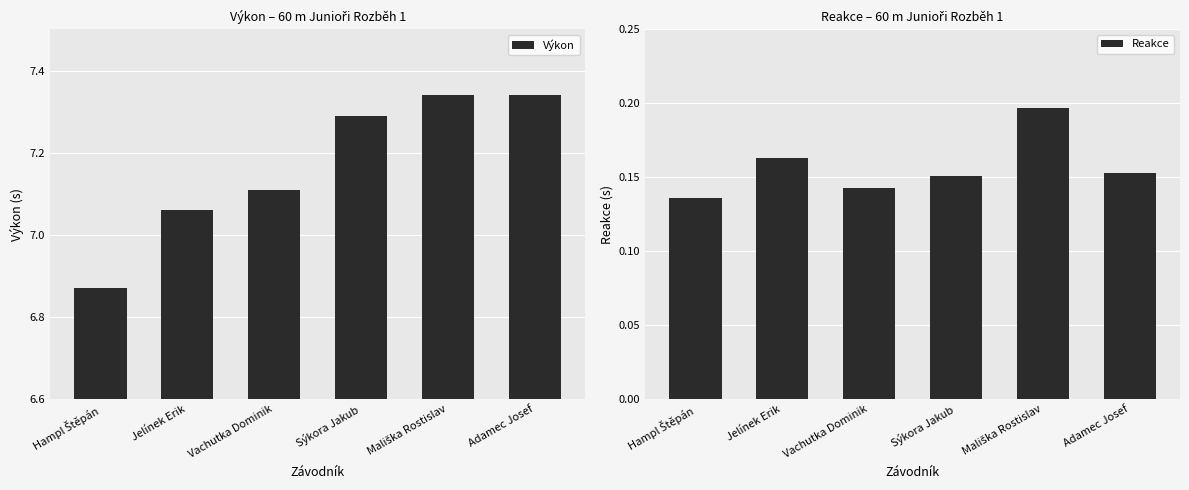

Reading left to right, list all the values displayed in this chart.

Výkon: Hampl Štěpán=6.9	Jelínek Erik=7.1	Vachutka Dominik=7.1	Sýkora Jakub=7.3	Mališka Rostislav=7.3	Adamec Josef=7.3
Reakce: Hampl Štěpán=0.1	Jelínek Erik=0.2	Vachutka Dominik=0.1	Sýkora Jakub=0.2	Mališka Rostislav=0.2	Adamec Josef=0.2